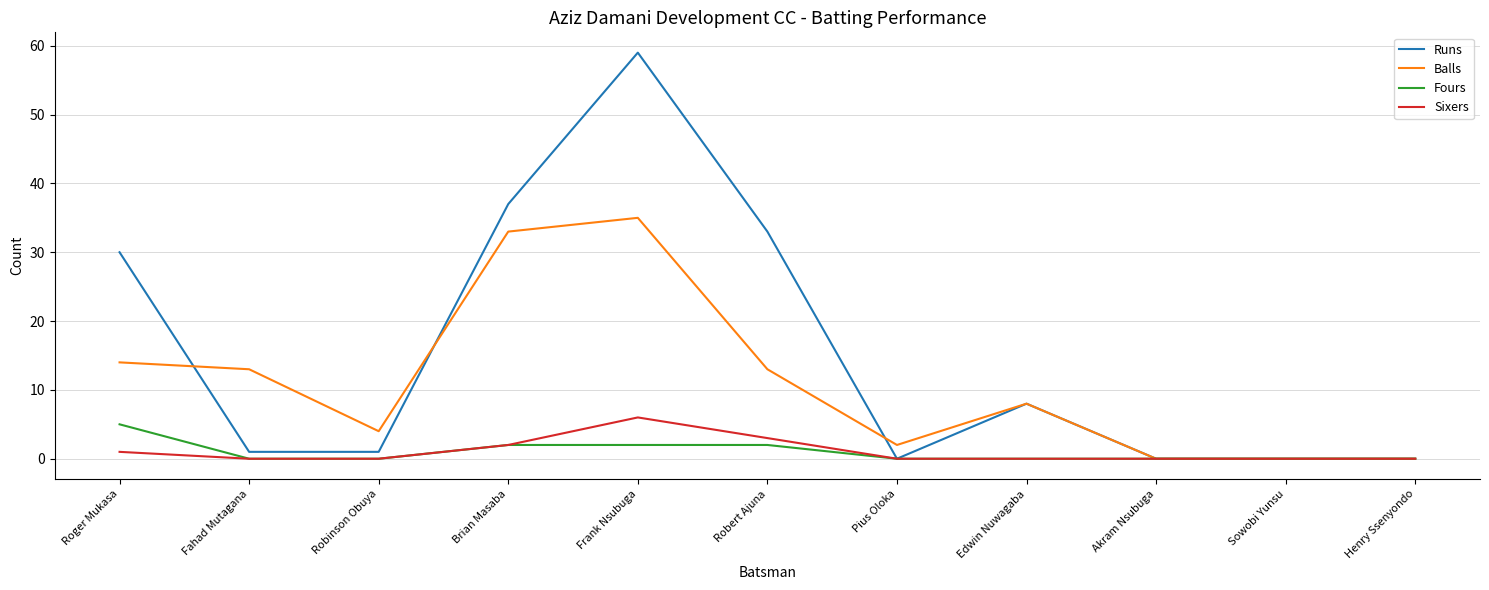

Reading left to right, list all the values displayed in this chart.

Runs: Roger Mukasa=30	Fahad Mutagana=1	Robinson Obuya=1	Brian Masaba=37	Frank Nsubuga=59	Robert Ajuna=33	Pius Oloka=0	Edwin Nuwagaba=8	Akram Nsubuga=0	Sowobi Yunsu=0	Henry Ssenyondo=0
Balls: Roger Mukasa=14	Fahad Mutagana=13	Robinson Obuya=4	Brian Masaba=33	Frank Nsubuga=35	Robert Ajuna=13	Pius Oloka=2	Edwin Nuwagaba=8	Akram Nsubuga=0	Sowobi Yunsu=0	Henry Ssenyondo=0
Fours: Roger Mukasa=5	Fahad Mutagana=0	Robinson Obuya=0	Brian Masaba=2	Frank Nsubuga=2	Robert Ajuna=2	Pius Oloka=0	Edwin Nuwagaba=0	Akram Nsubuga=0	Sowobi Yunsu=0	Henry Ssenyondo=0
Sixers: Roger Mukasa=1	Fahad Mutagana=0	Robinson Obuya=0	Brian Masaba=2	Frank Nsubuga=6	Robert Ajuna=3	Pius Oloka=0	Edwin Nuwagaba=0	Akram Nsubuga=0	Sowobi Yunsu=0	Henry Ssenyondo=0